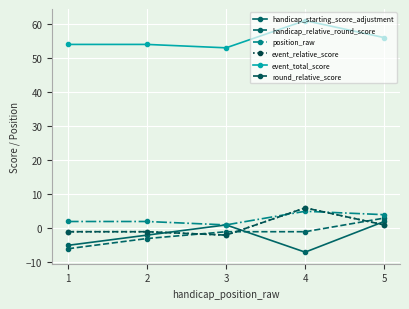

Reading left to right, extract all data points from this chart.

handicap_starting_score_adjustment: -5	-2	1	-7	2
handicap_relative_round_score: -6	-3	-1	-1	3
position_raw: 2	2	1	5	4
event_relative_score: -1	-1	-2	6	1
event_total_score: 54	54	53	61	56
round_relative_score: -1	-1	-2	6	1